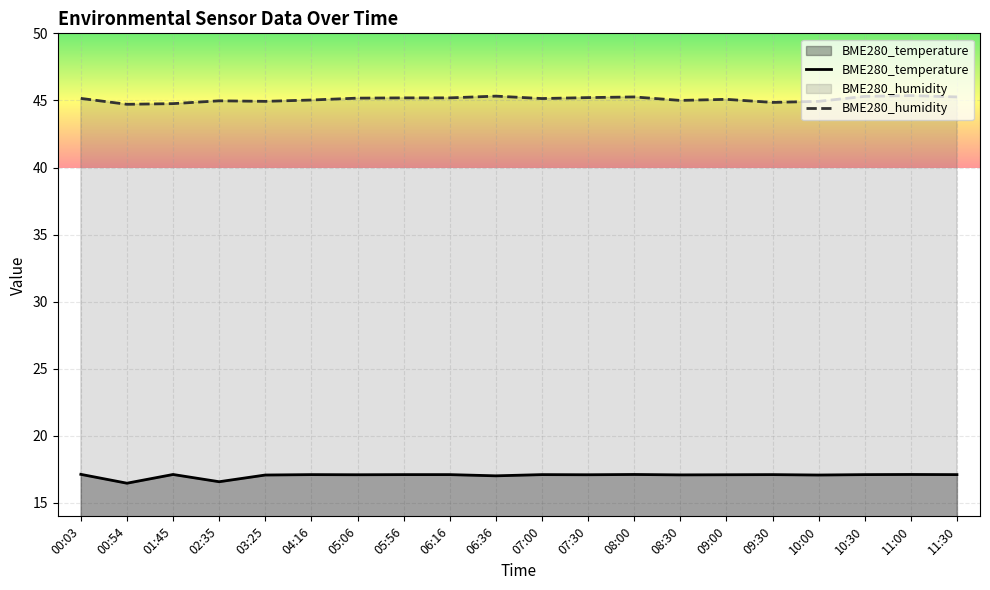

At which category is the sum across all series the highest?

11:00